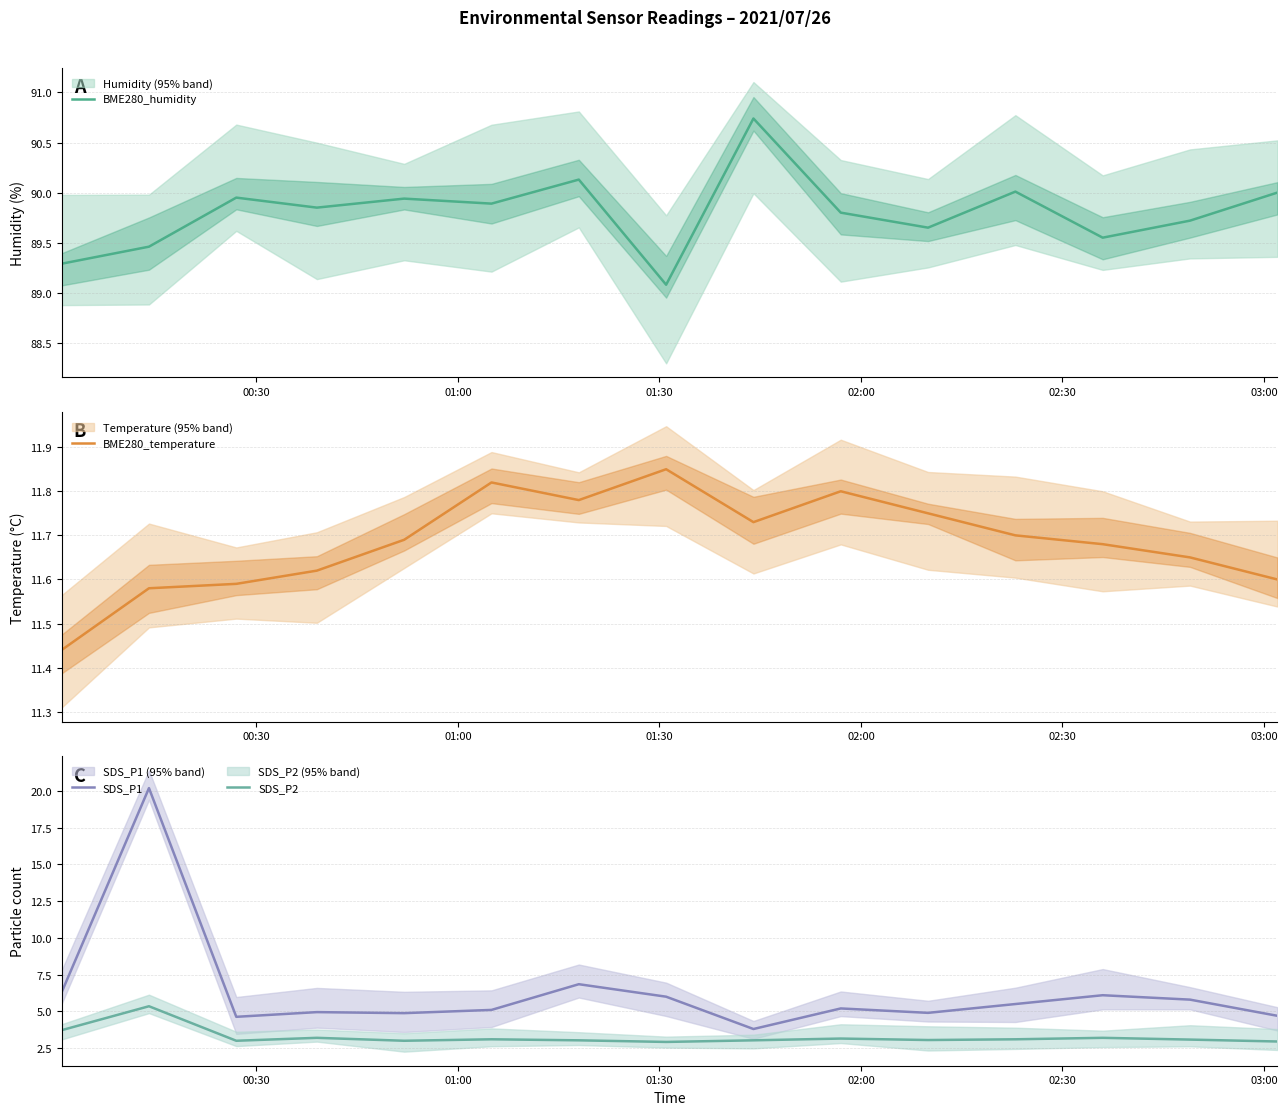

What is the minimum value for SDS_P2?

2.9